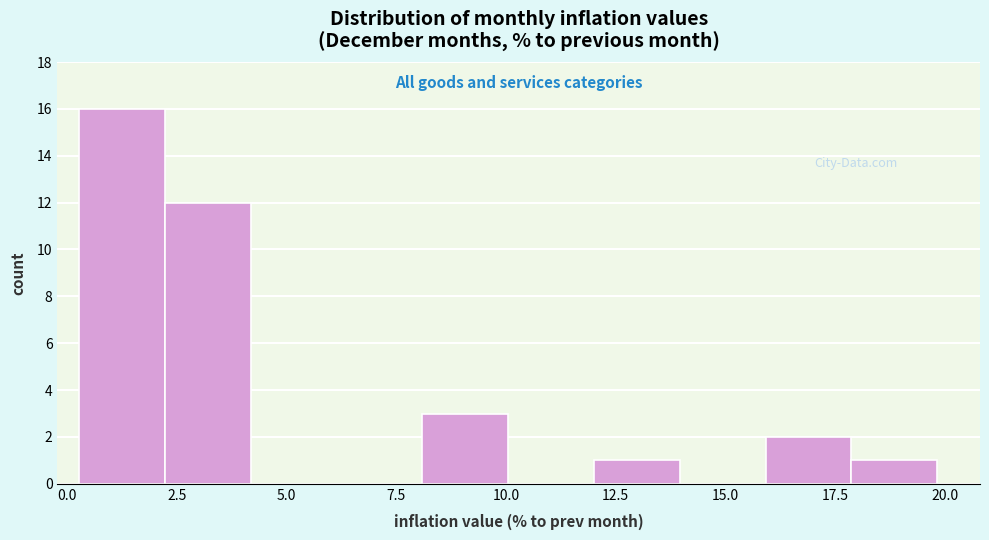

Read against the x-axis, roughly where is the centre of the tallest bar?

1.5